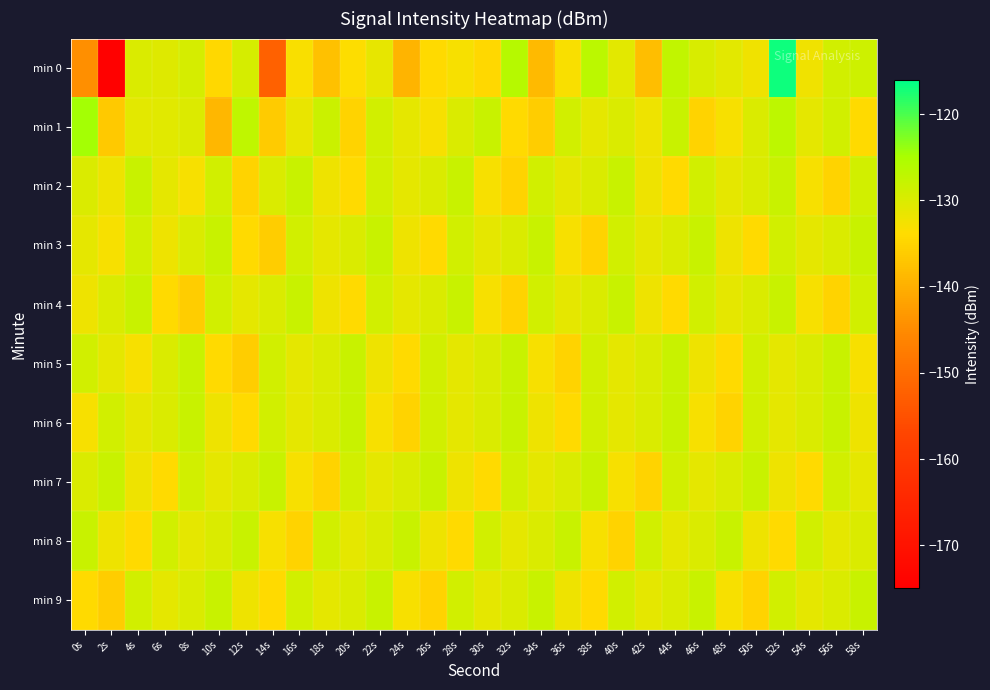

At which category is the sum across all series the highest?

52s